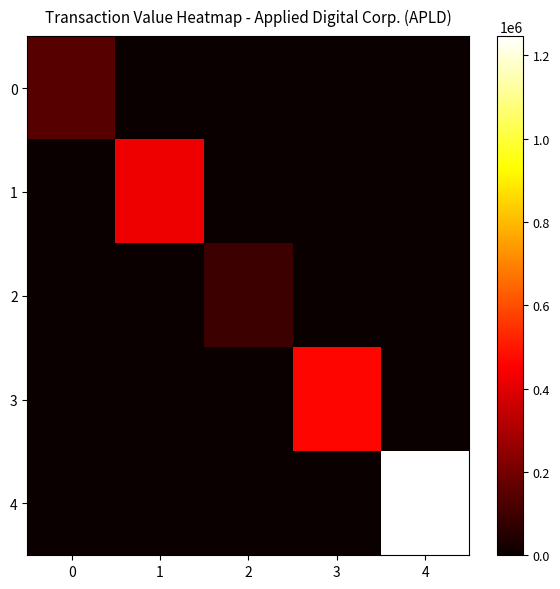

How many data points in 3 are above 0?

1